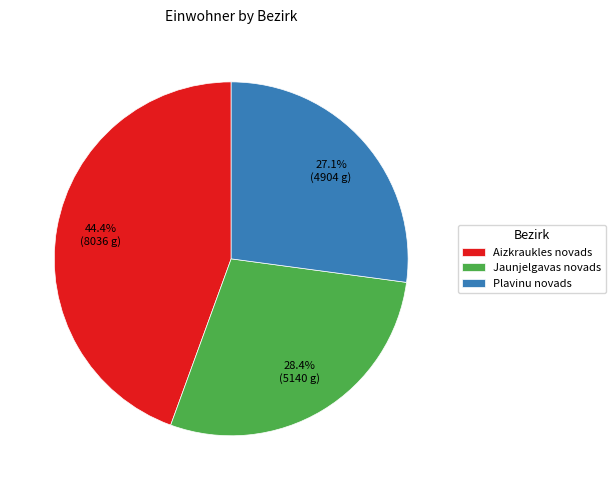

Count the number of slices in the pie.

3